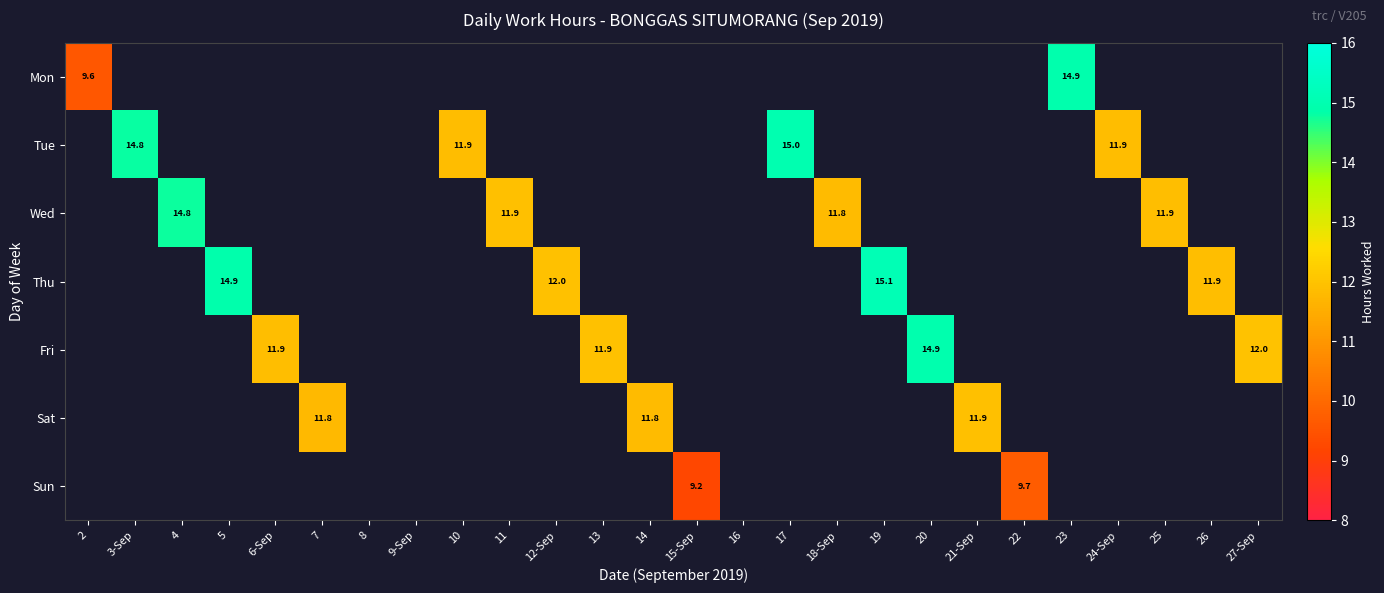

The value of Wed at 13 is -8.7. True or false?

False